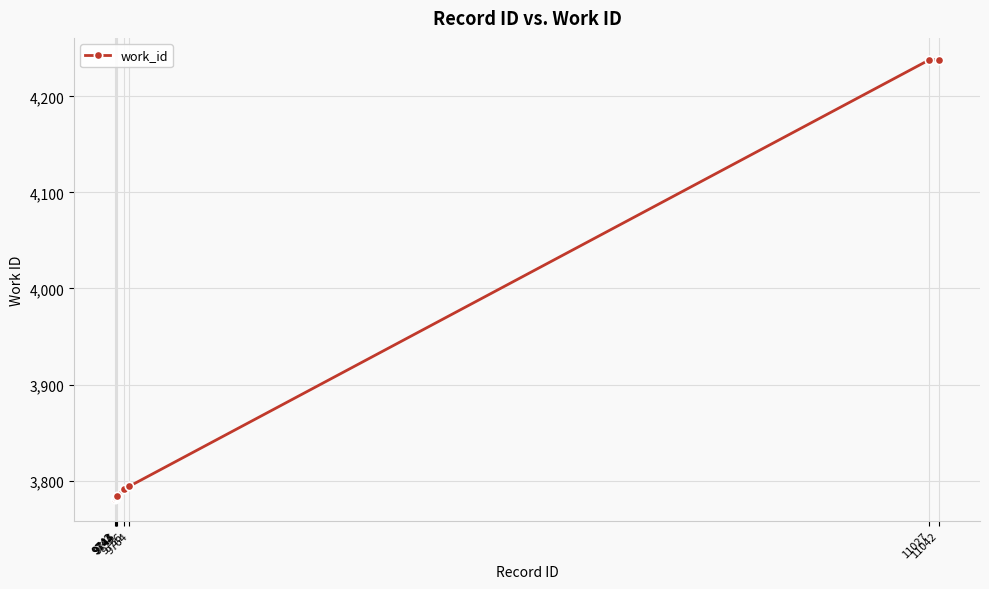

Approximately how many times larger is the value at 9743 compared to 11027?

0.9